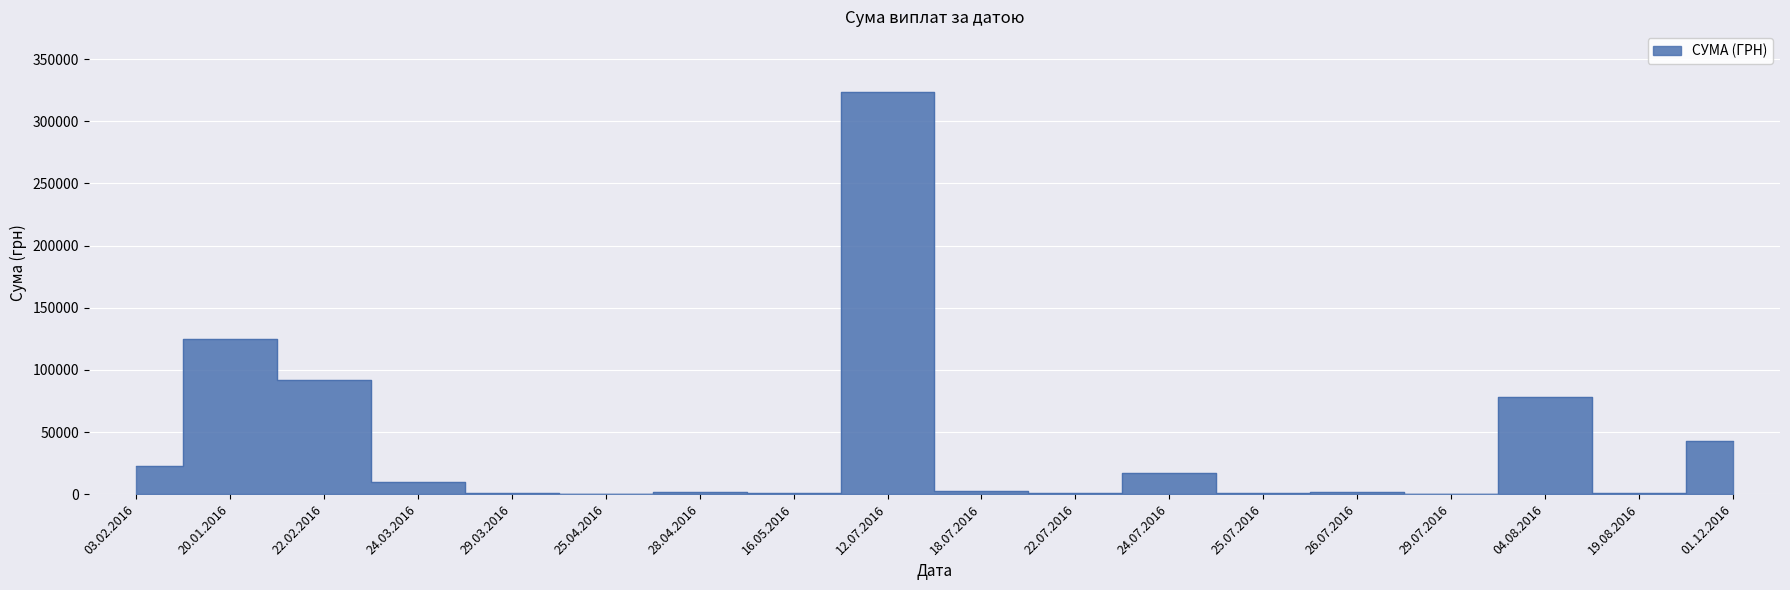

Where is the first local minimum?

25.04.2016